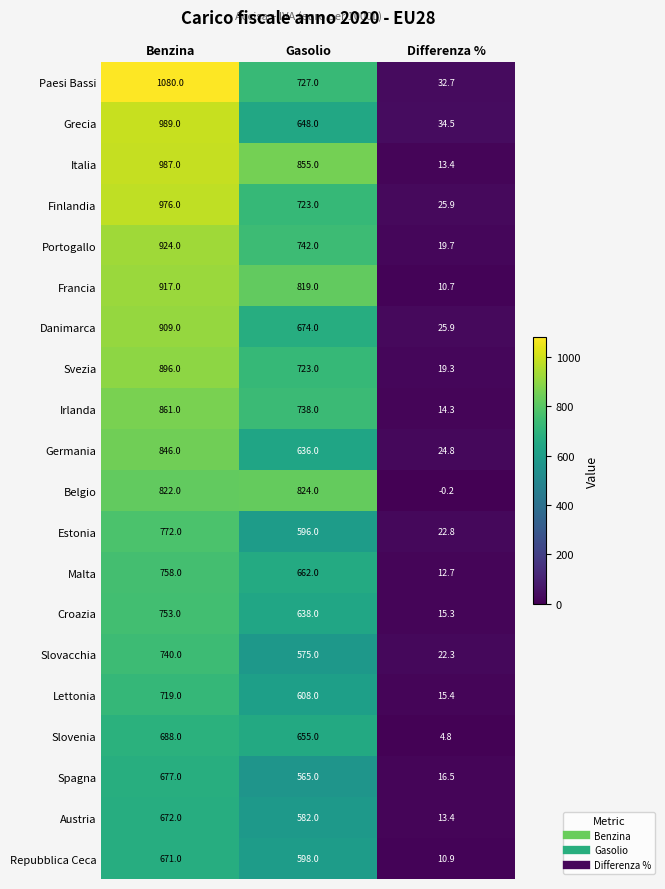

Read the Irlanda value at Benzina.

861.0